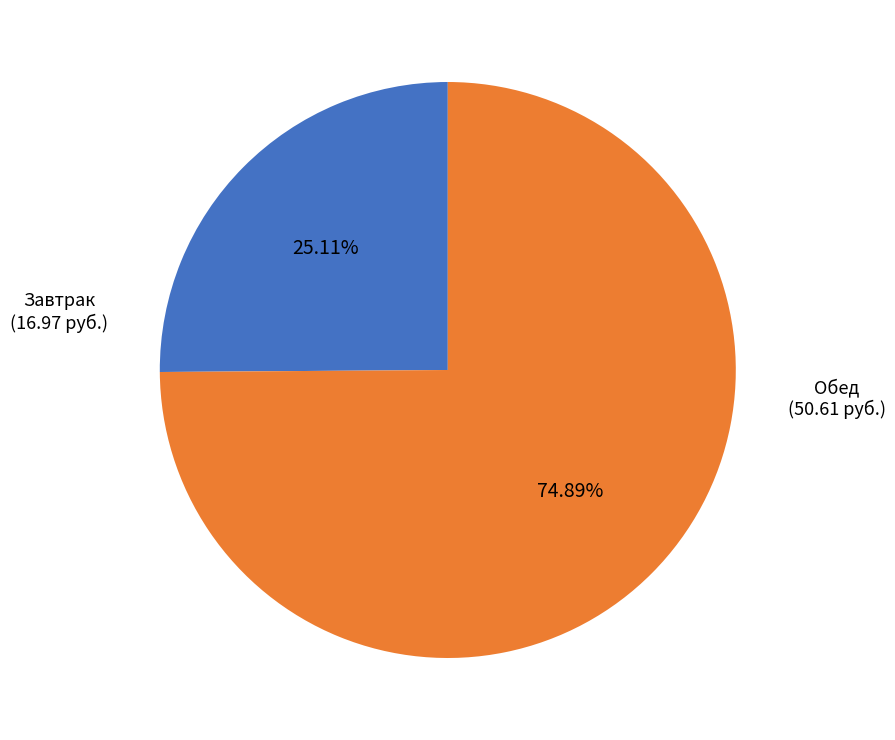

Is there any slice that represents more than half of the pie?

Yes